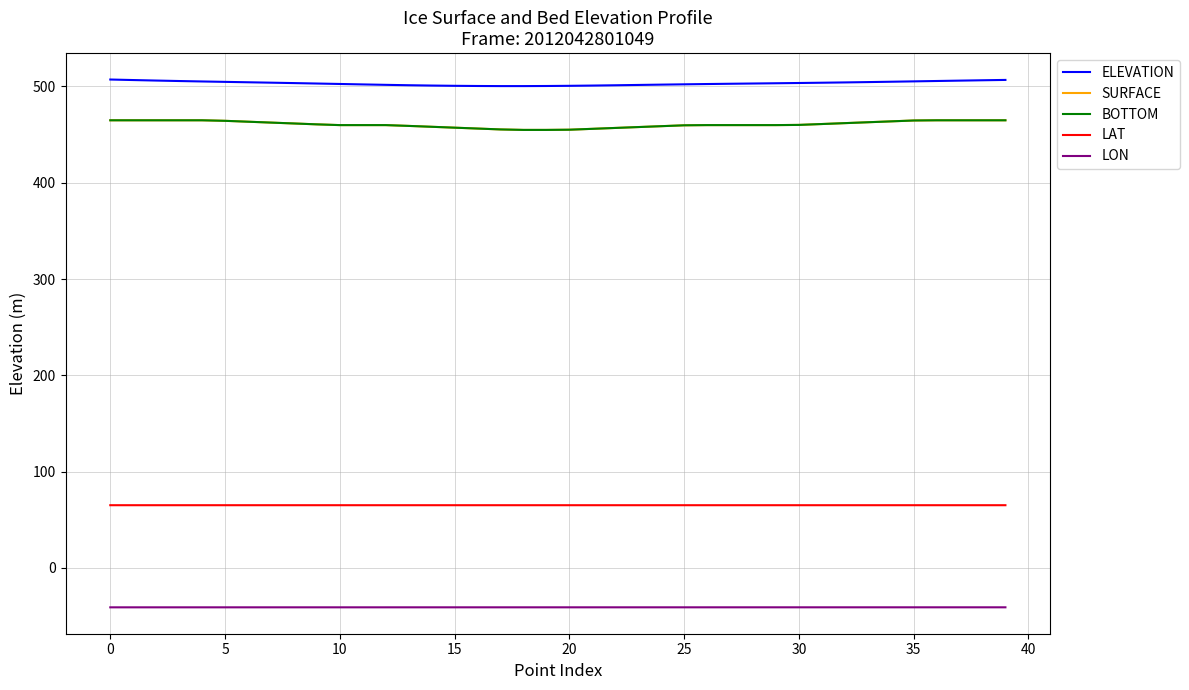

Which series has the largest total across all categories?

ELEVATION